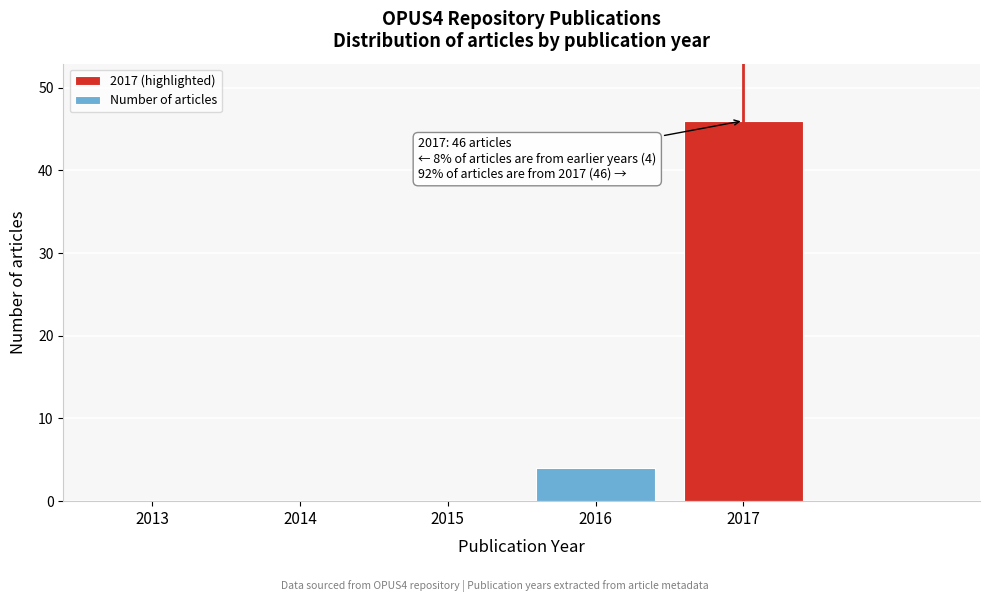

Reading left to right, extract all data points from this chart.

2013=0	2014=0	2015=0	2016=4	2017=46